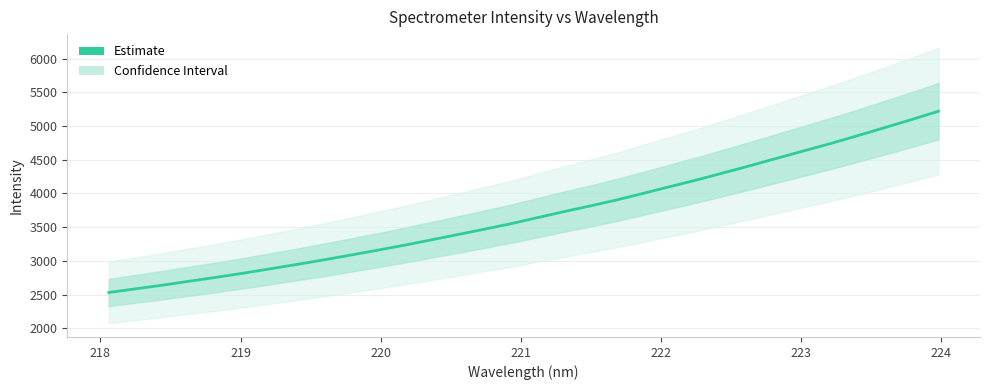

How many lines are shown in the chart?

1